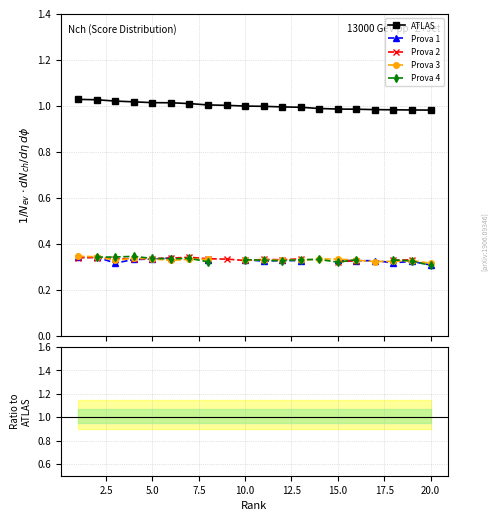

What is the value of the Prova 4 point at the 8th from the left?

0.3